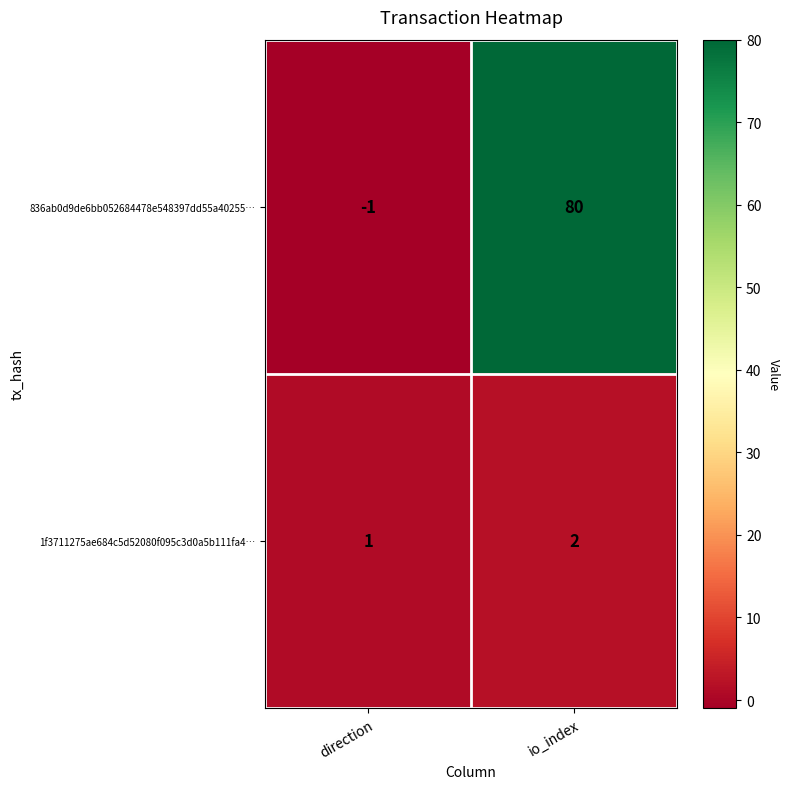

Reading right to left, extract all data points from this chart.

836ab0d9de6bb052684478e548397dd55a40255…: io_index=80	direction=-1
1f3711275ae684c5d52080f095c3d0a5b111fa4…: io_index=2	direction=1